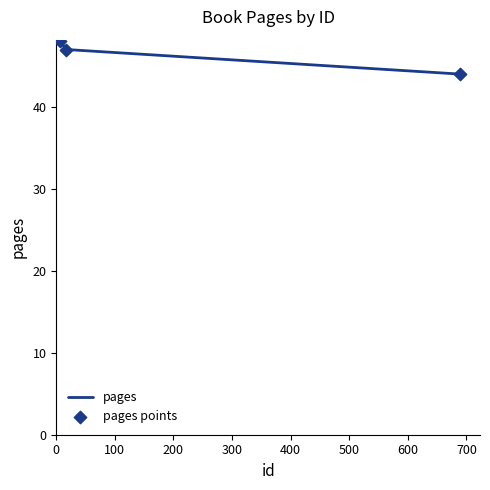

What is the difference between the second highest and minimum values?

3